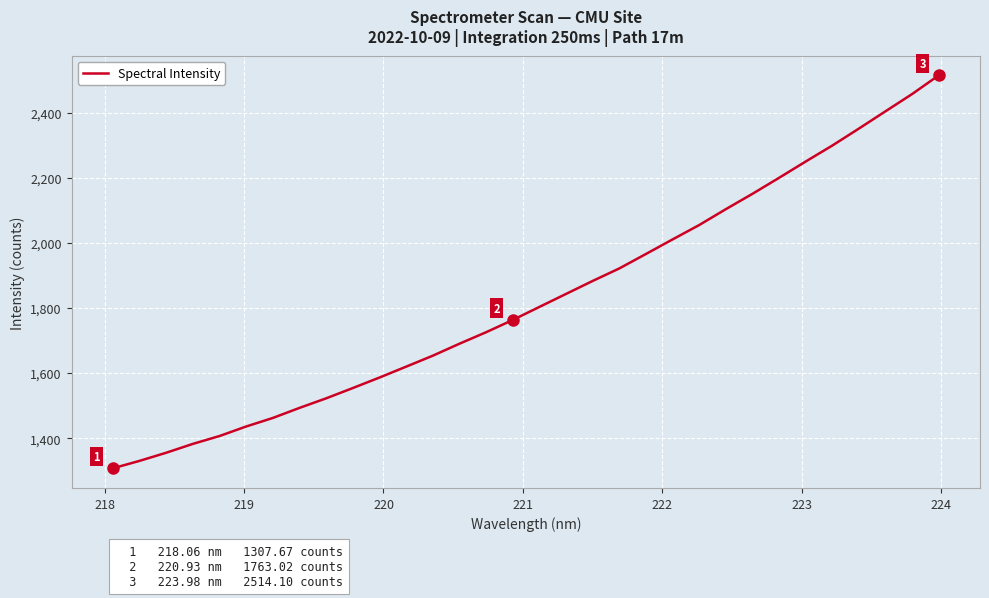

What is the minimum value shown in the chart?

1307.7